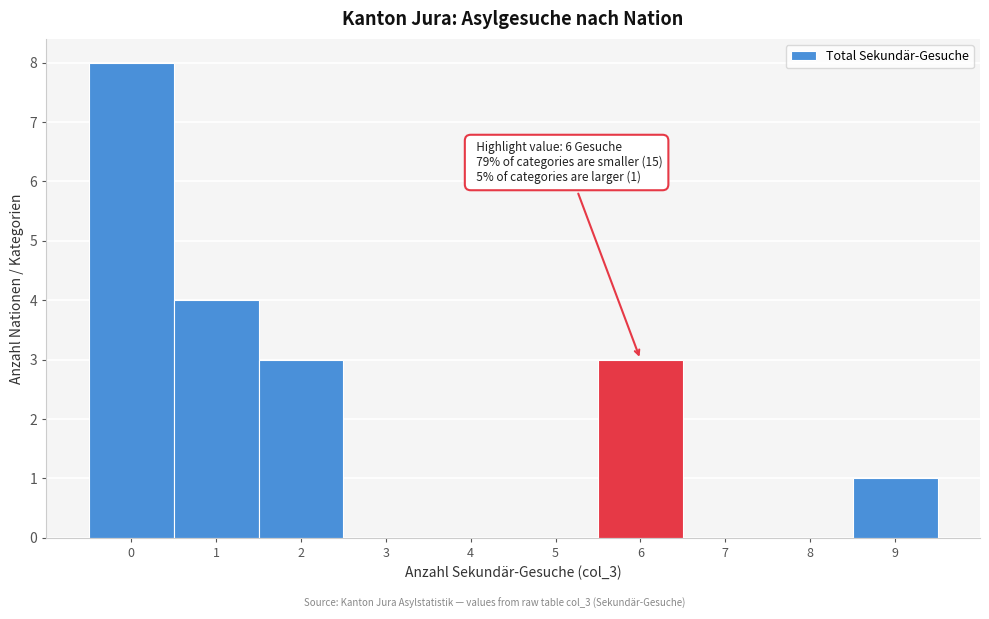

Which range on the x-axis has the tallest bar?

-0.5 to 0.5